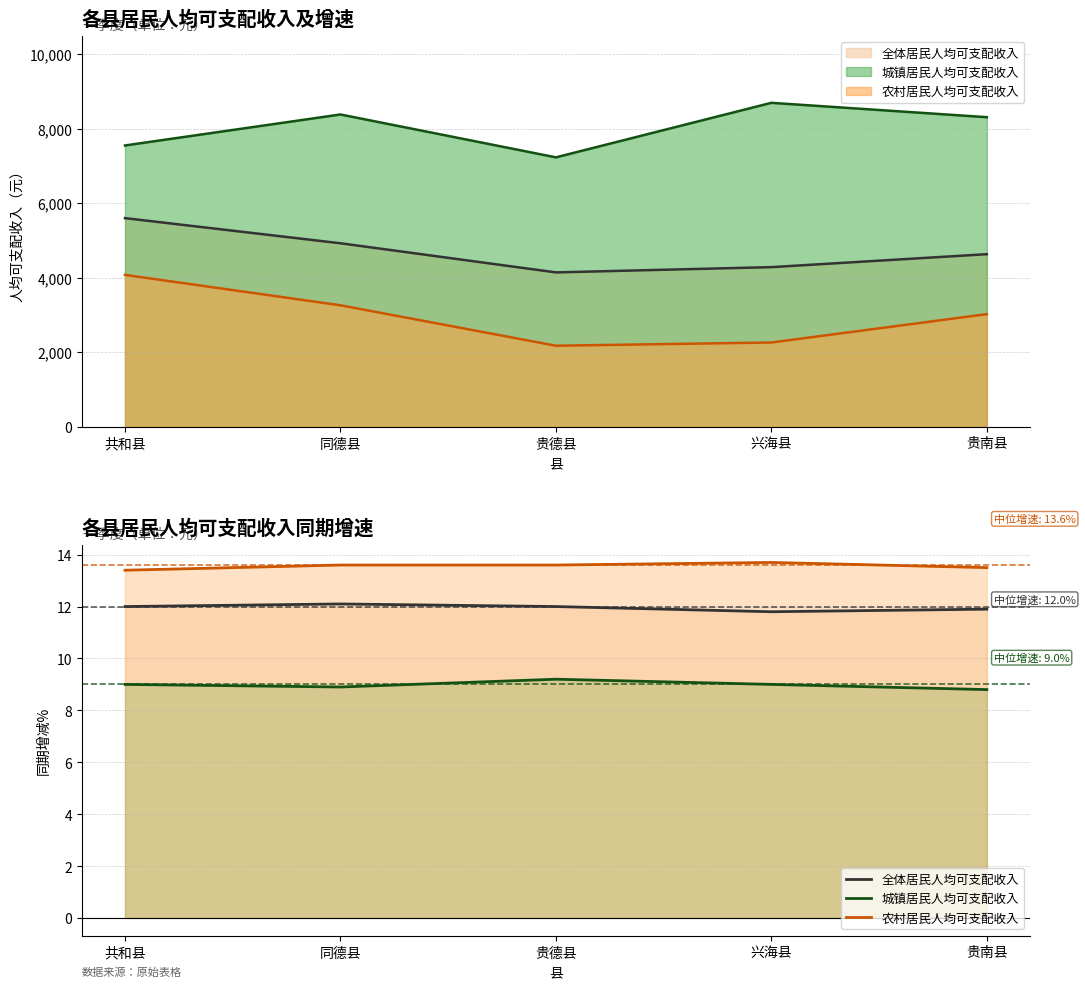

Reading left to right, extract all data points from this chart.

全体居民人均可支配收入: 12.0	12.1	12.0	11.8	11.9
城镇居民人均可支配收入: 9.0	8.9	9.2	9.0	8.8
农村居民人均可支配收入: 13.4	13.6	13.6	13.7	13.5